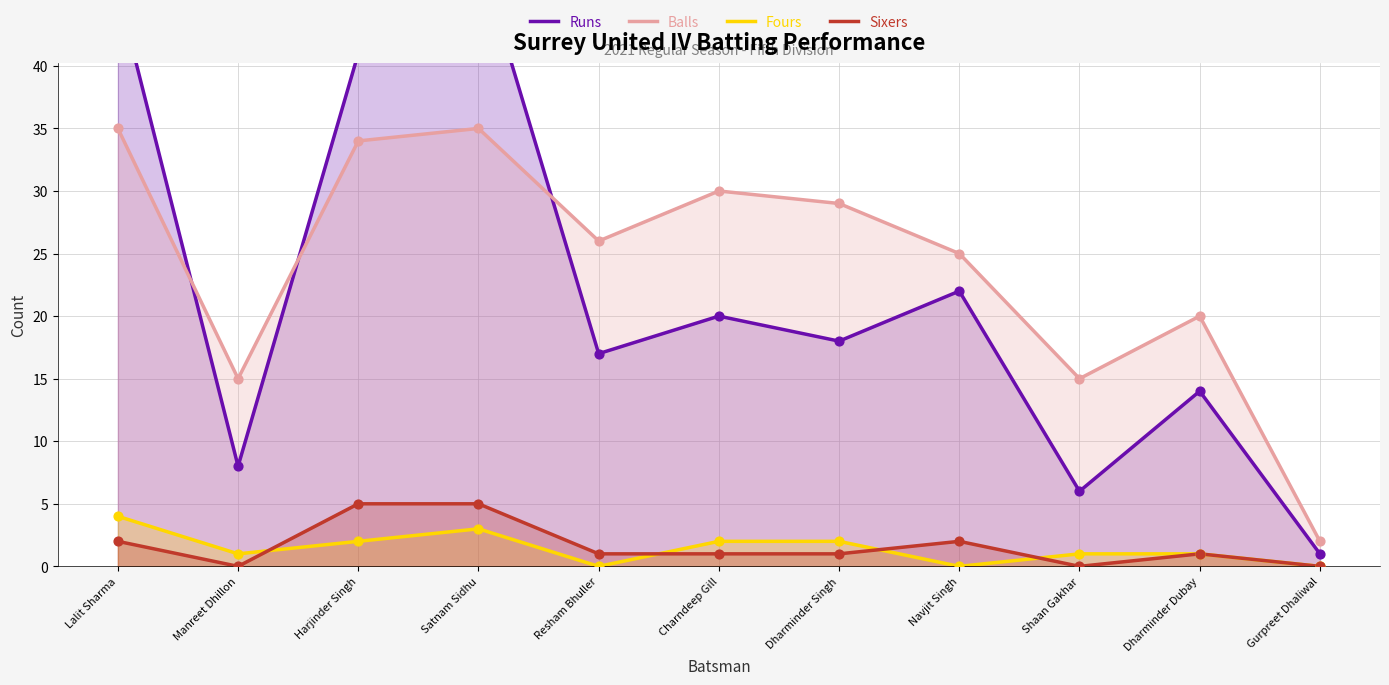

At which category is the sum across all series the highest?

Satnam Sidhu